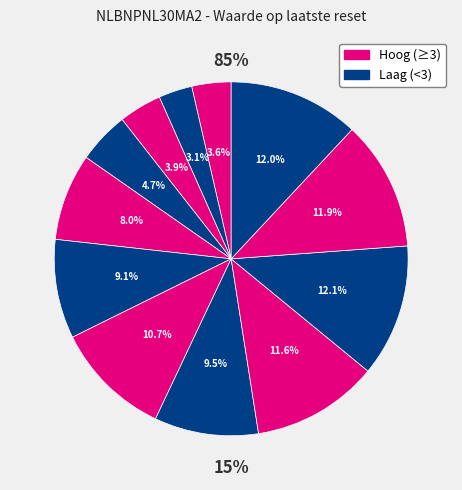

Is there a majority slice in this chart?

No